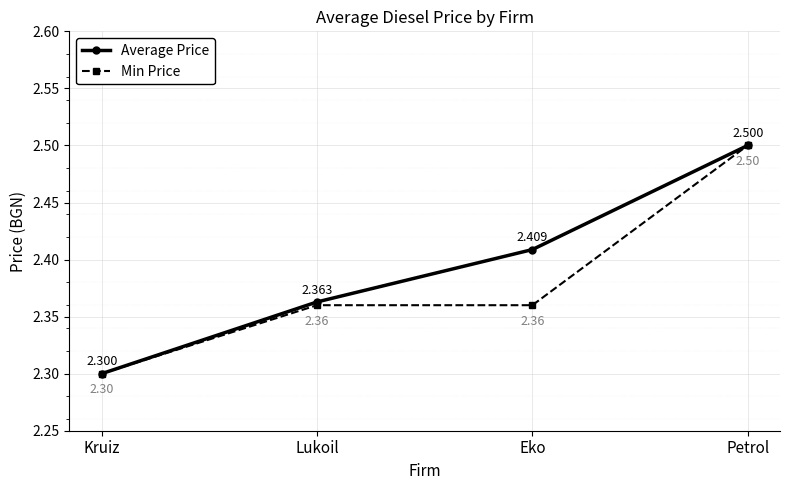

What position from the left is Petrol?

4